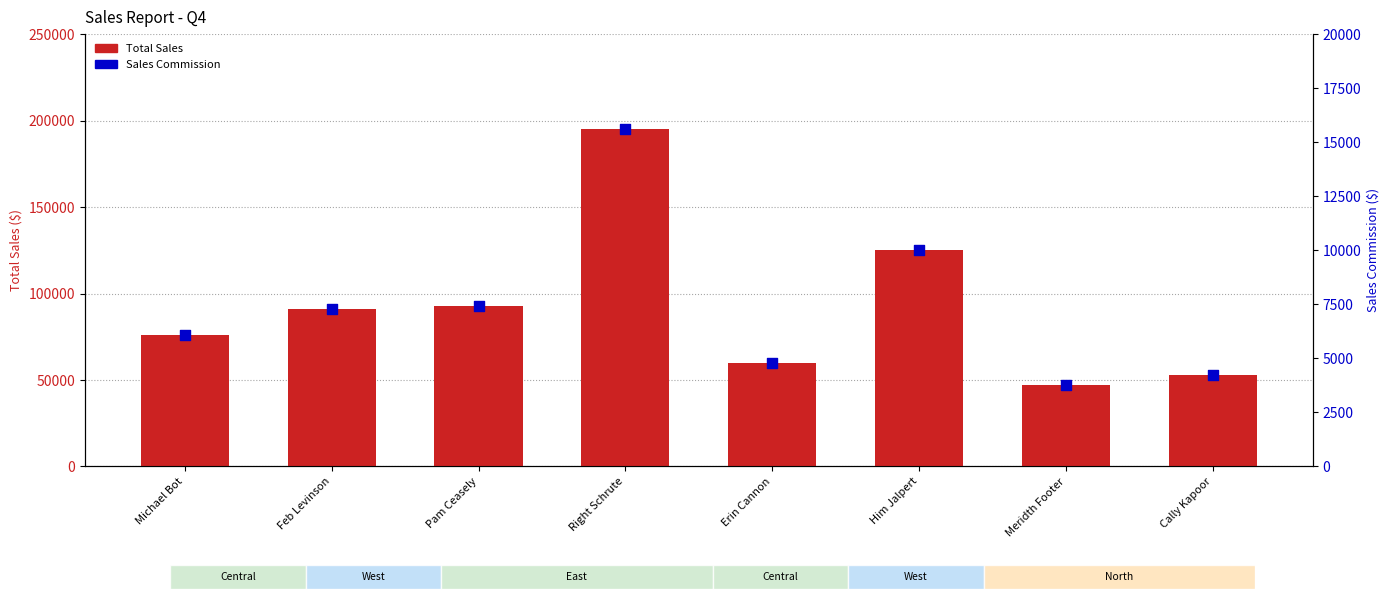

Which series has the widest spread of Y values?

Total Sales